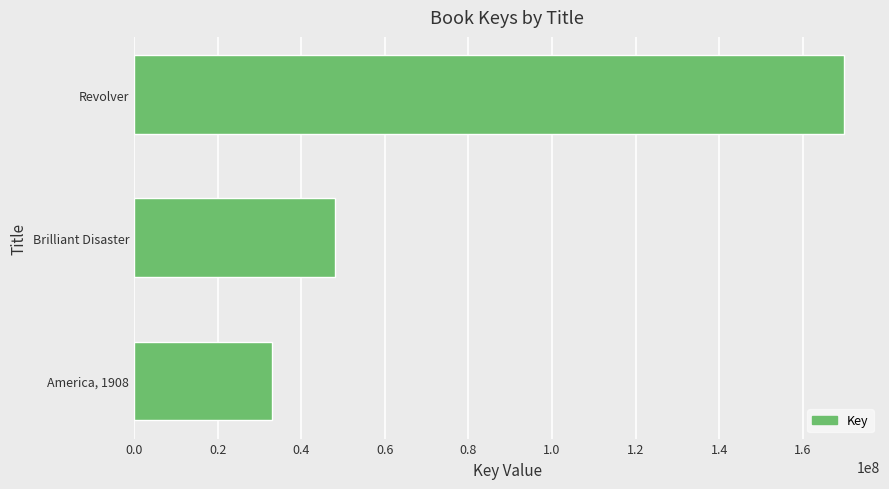

Which category has the lowest value across all series?

America, 1908